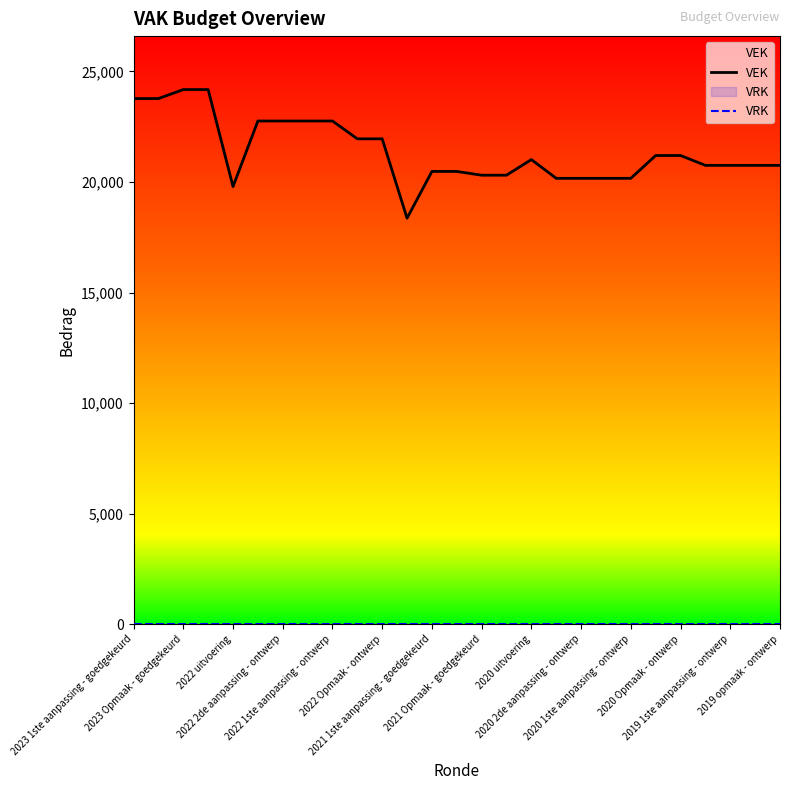

Count the number of data series in this chart.

2